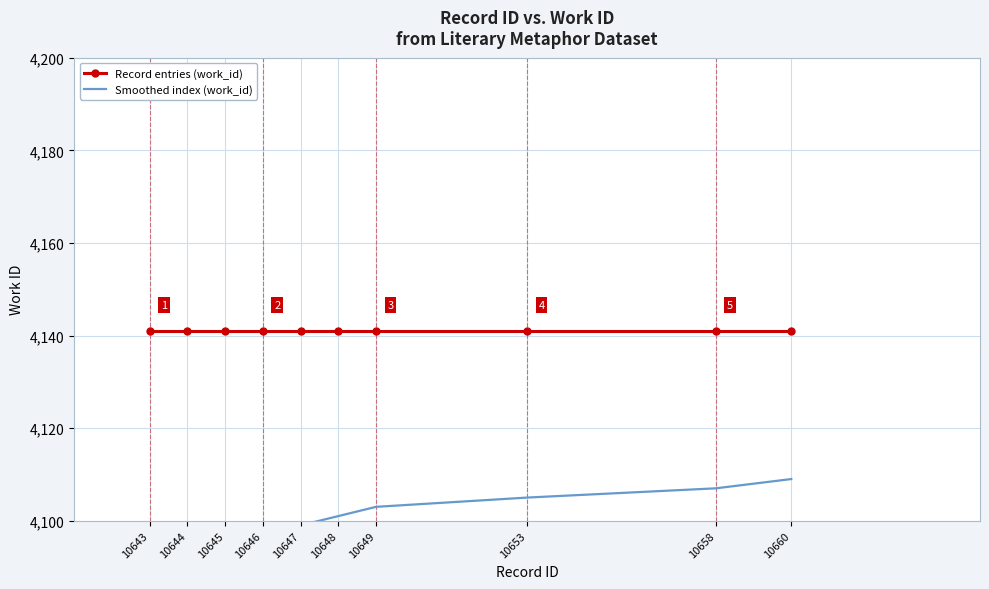

At which label does Smoothed index (work_id) reach its peak?

10660